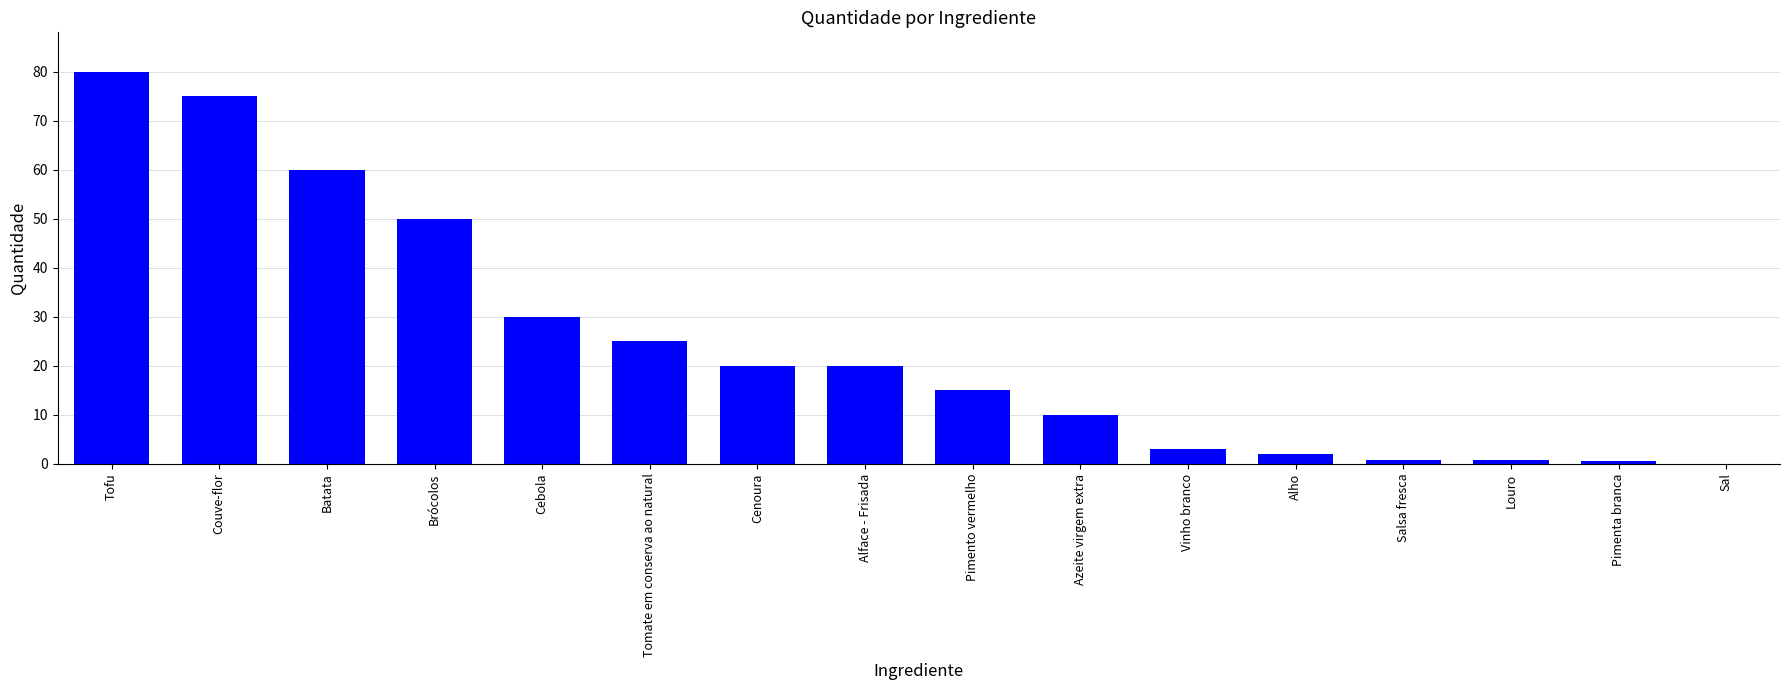

What value does the data have at Alho?

2.0